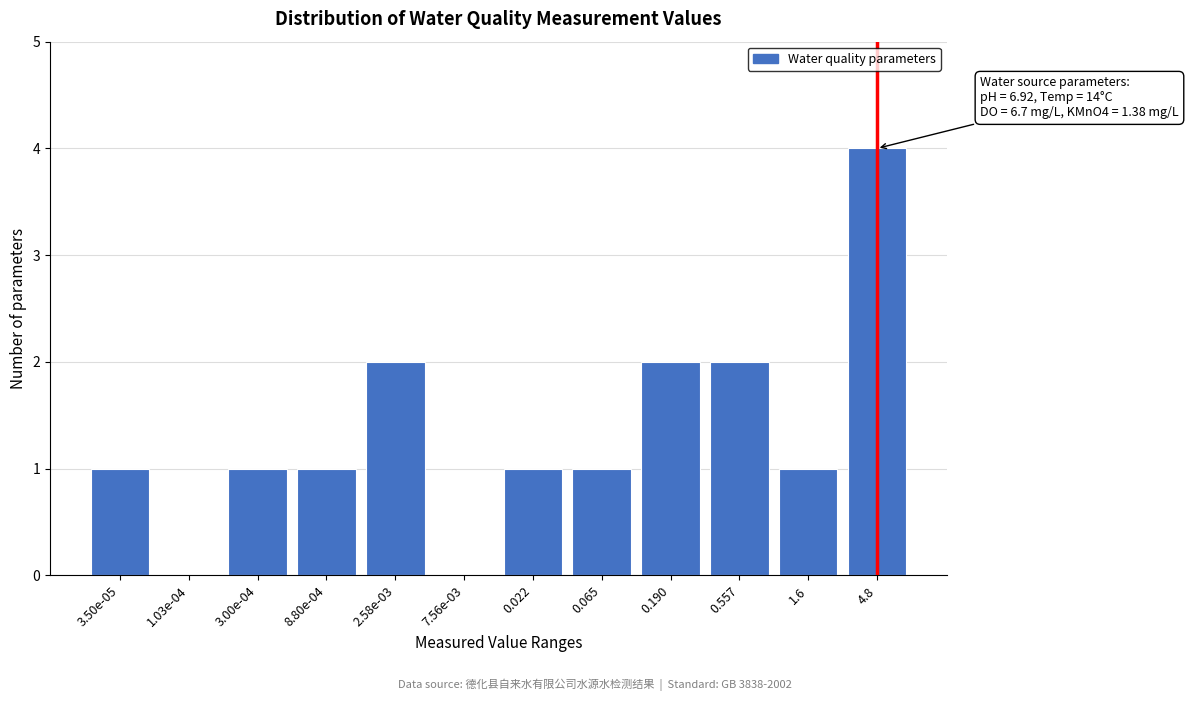

Reading right to left, what are all the values shown in this chart?

4.8=4	1.6=1	0.557=2	0.190=2	0.065=1	0.022=1	7.56e-03=0	2.58e-03=2	8.80e-04=1	3.00e-04=1	1.03e-04=0	3.50e-05=1